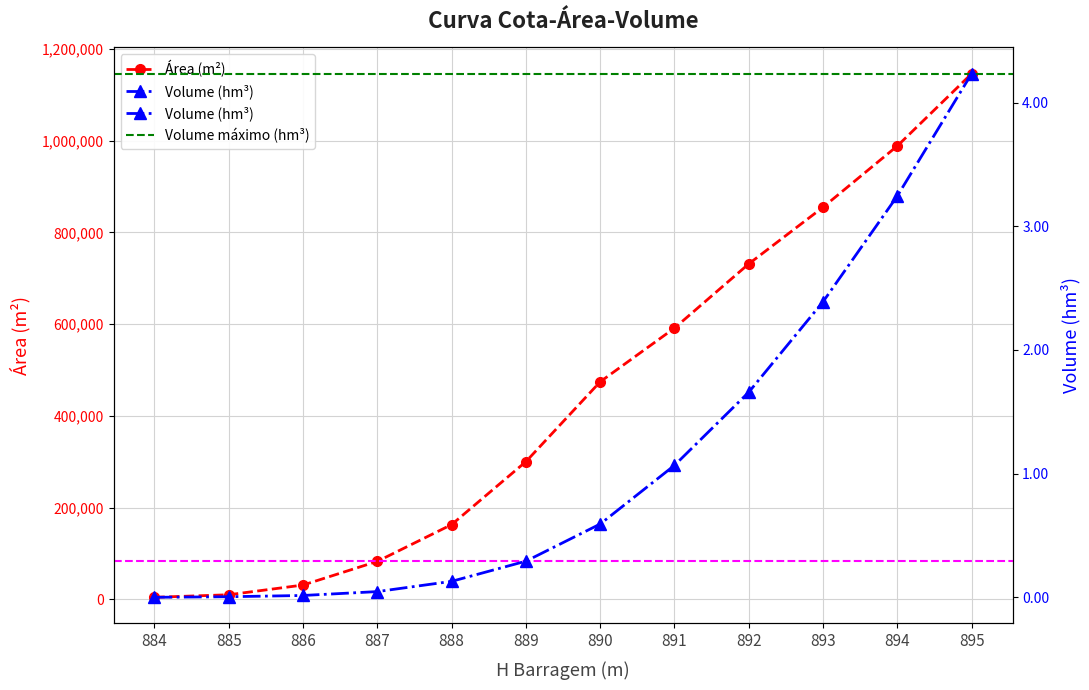

Which series has the widest spread of values?

Área (m²)